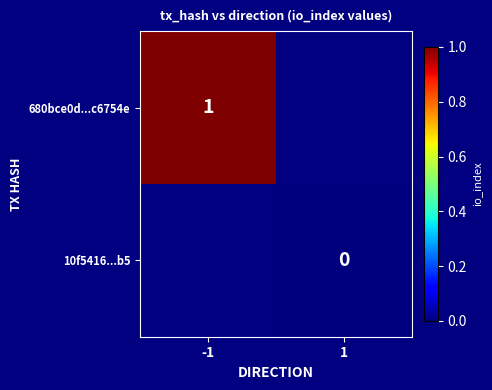

The 680bce0d...c6754e series shows 1 at -1. True or false?

True